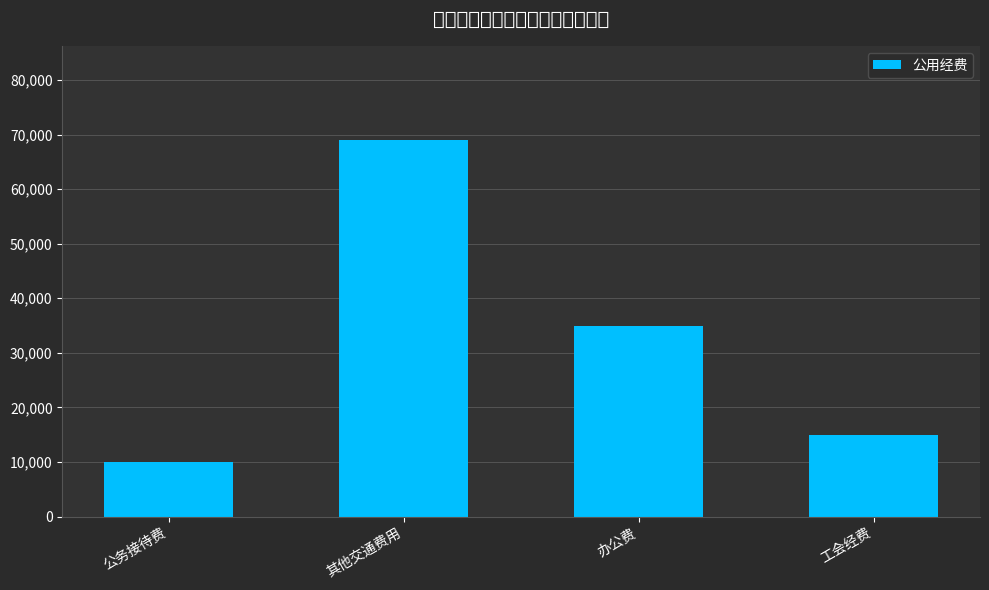

Reading right to left, list all the values displayed in this chart.

工会经费=15000	办公费=35000	其他交通费用=69000	公务接待费=10000